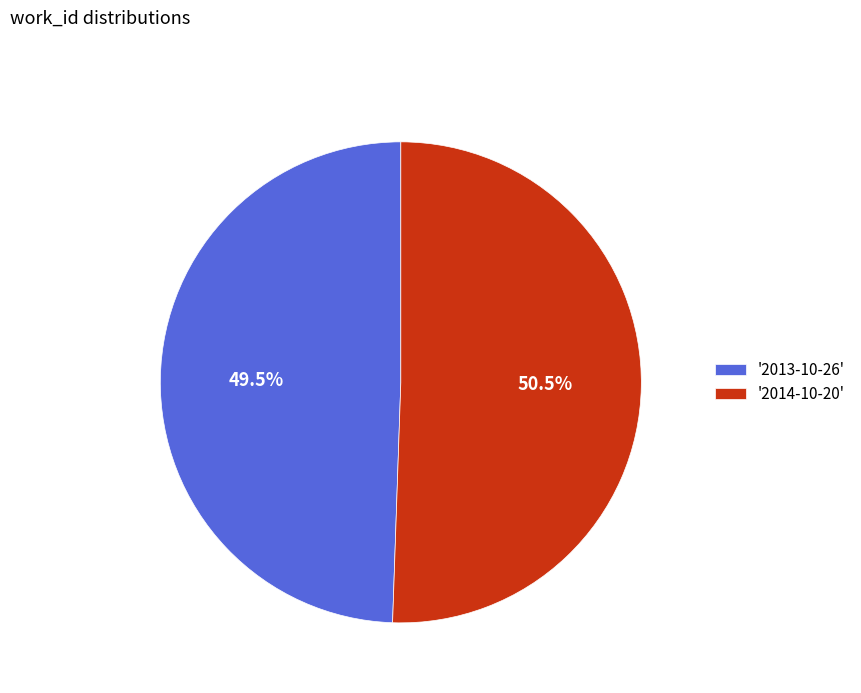

Combined, do '2014-10-20' and '2013-10-26' account for over 50%?

Yes